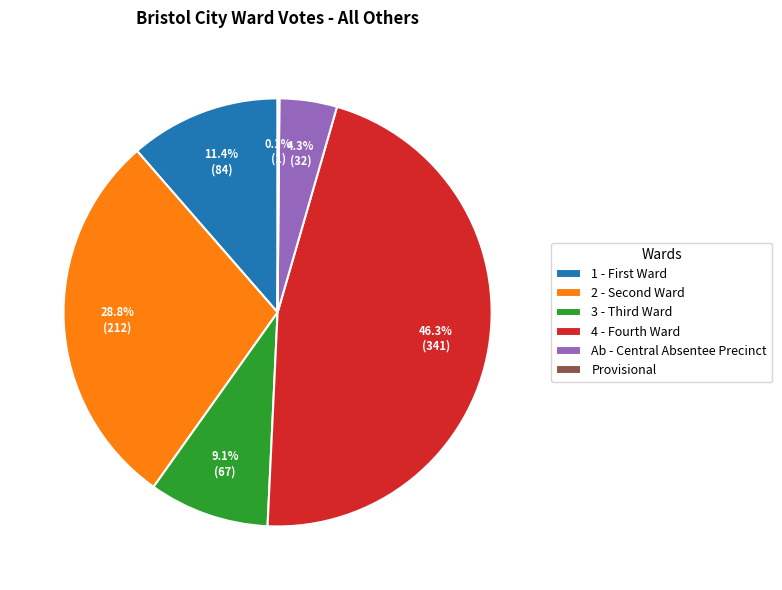

To the nearest percent, what percentage of the pie is Ab - Central Absentee Precinct?

4%